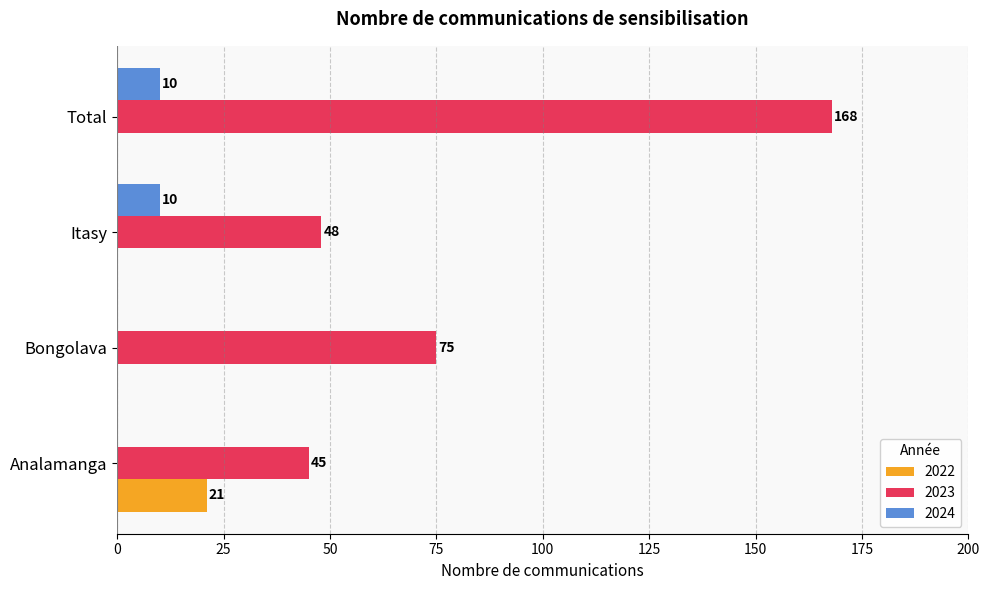

Between Bongolava and Total, which series saw the biggest shift?

2023